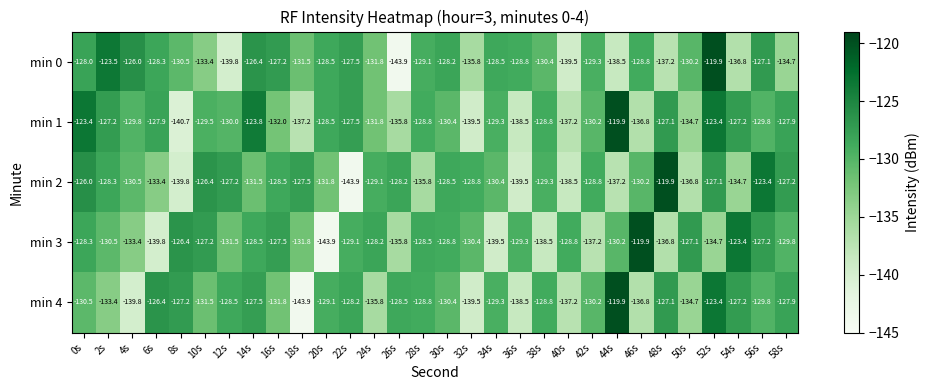

What is the spread (max minus min) of values at 52s?

14.8